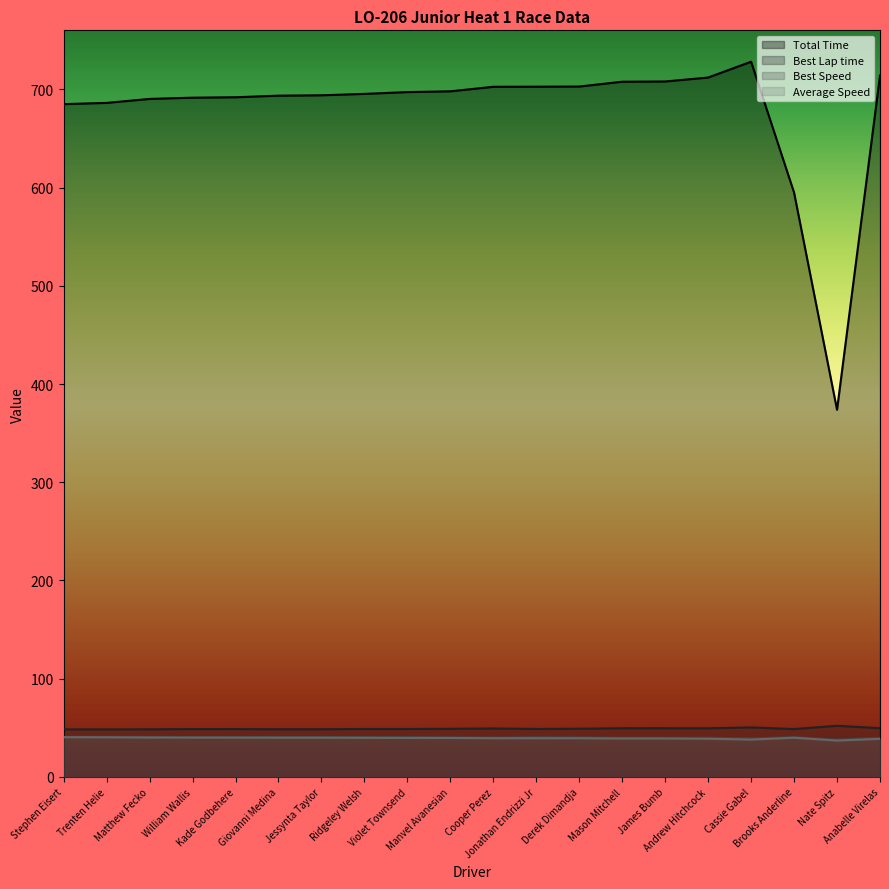

At which category does Total Time reach its first local valley?

Nate Spitz